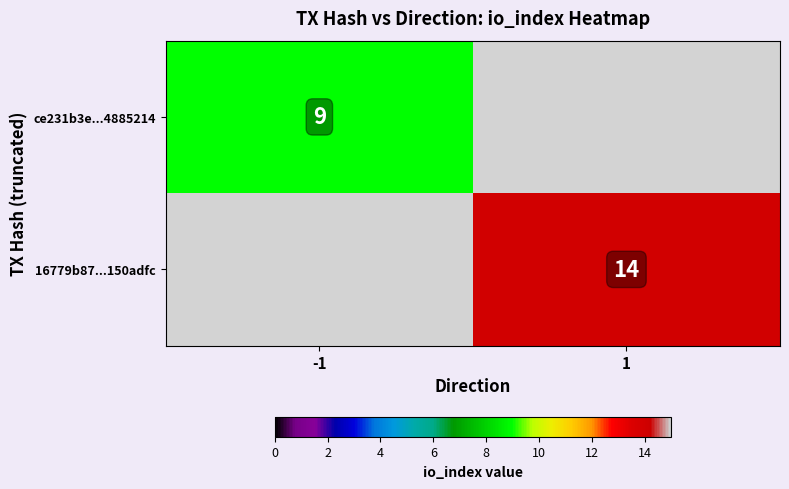

The 16779b87...150adfc series shows 14 at 1. True or false?

True